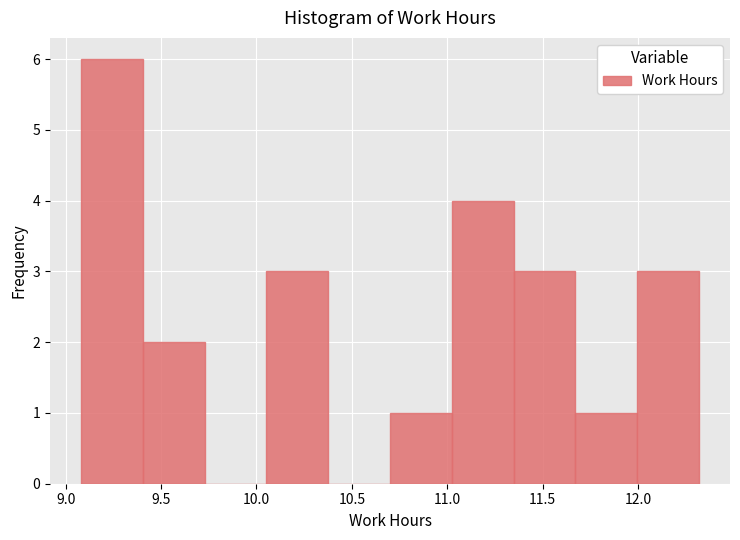

Reading left to right, transcribe this chart: for each bar, give the range it covers on the x-axis and its height. Neither the bar edges nor the heights are printed on the chart, so give them approximately, as read against the axes.

9.10 to 9.40: 6
9.40 to 9.75: 2
9.75 to 10.05: 0
10.05 to 10.40: 3
10.40 to 10.70: 0
10.70 to 11.00: 1
11.00 to 11.35: 4
11.35 to 11.65: 3
11.65 to 12.00: 1
12.00 to 12.30: 3